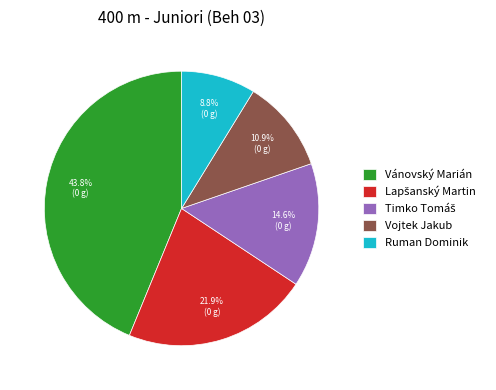

Approximately how many times larger is the value at Ruman Dominik compared to Vojtek Jakub?

0.8